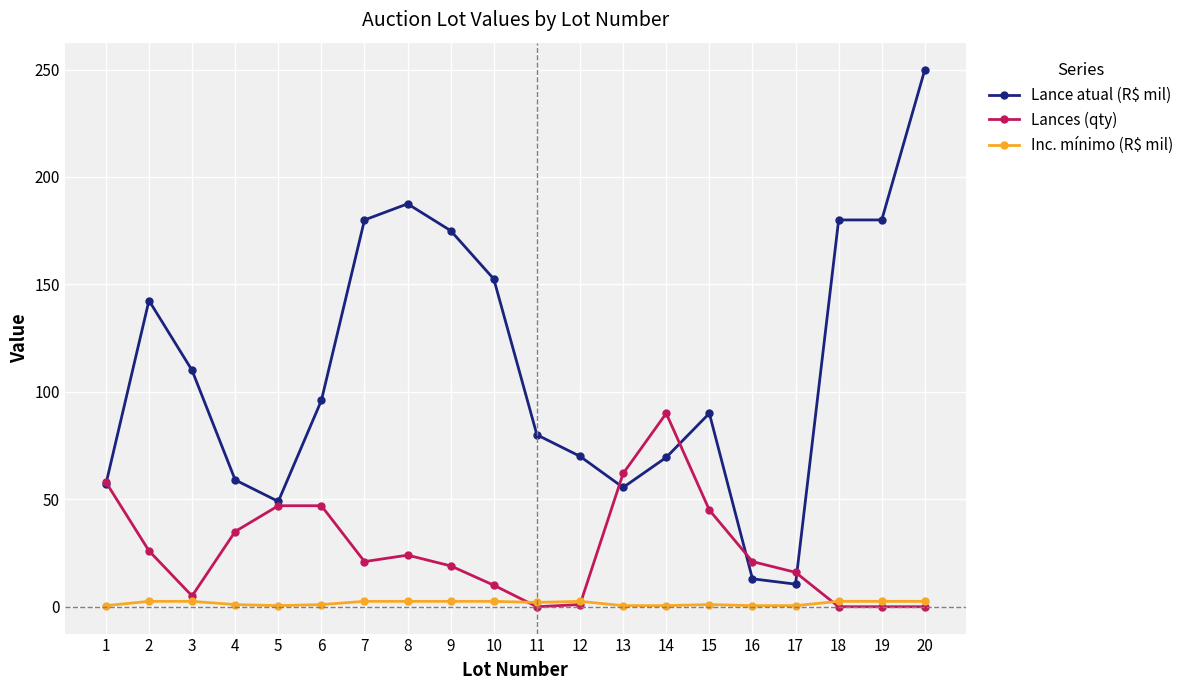

Rank the series at 17 from highest to lowest value.

Lances (qty), Lance atual (R$ mil), Inc. mínimo (R$ mil)